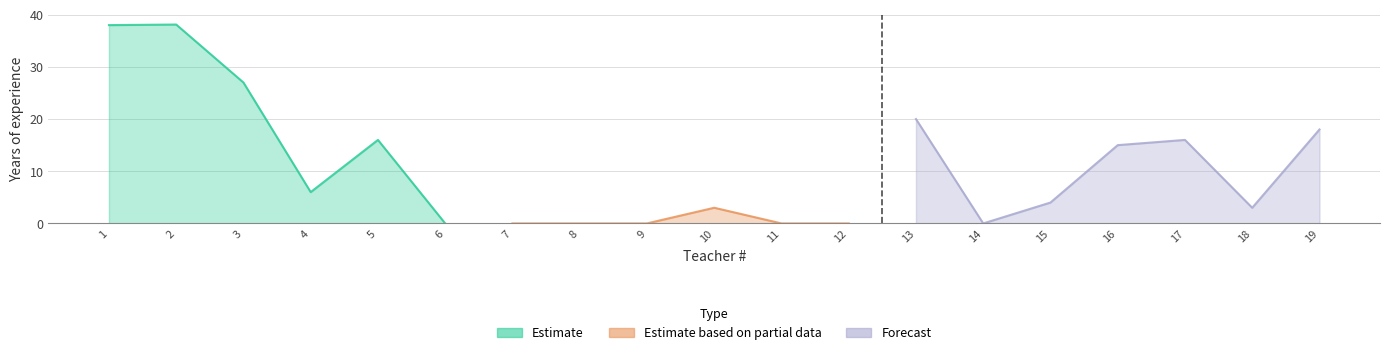

What is the value of the Estimate point at the 3rd from the left?

27.0